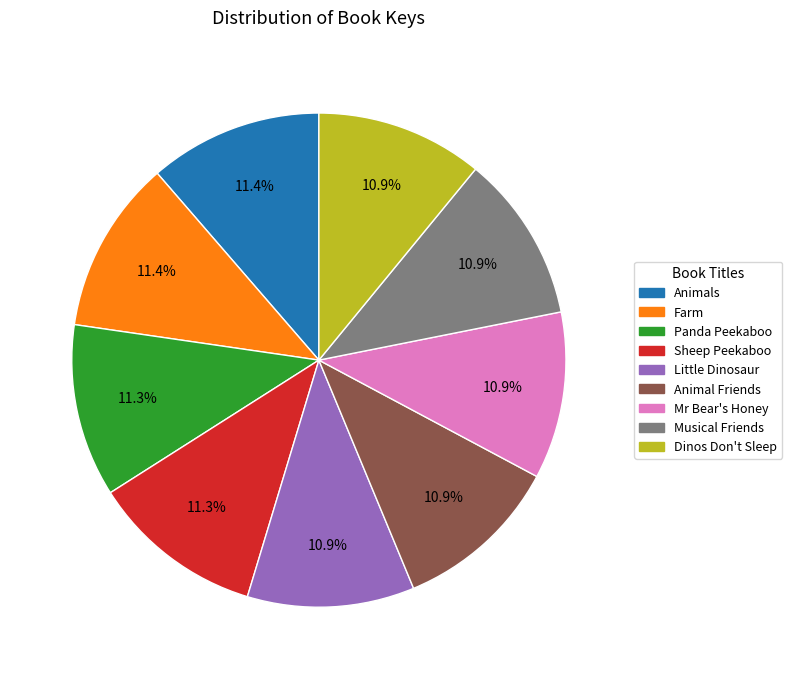

Is there any slice that represents more than half of the pie?

No